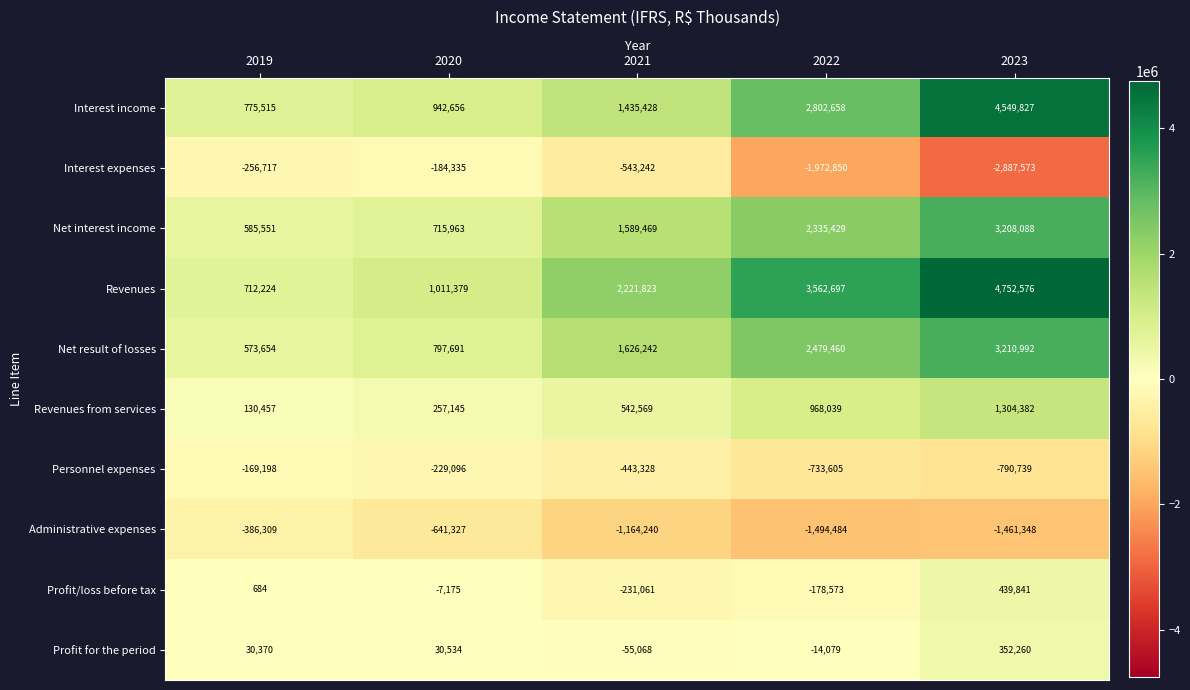

What is the difference between the highest and lowest values at 2021?

3386063